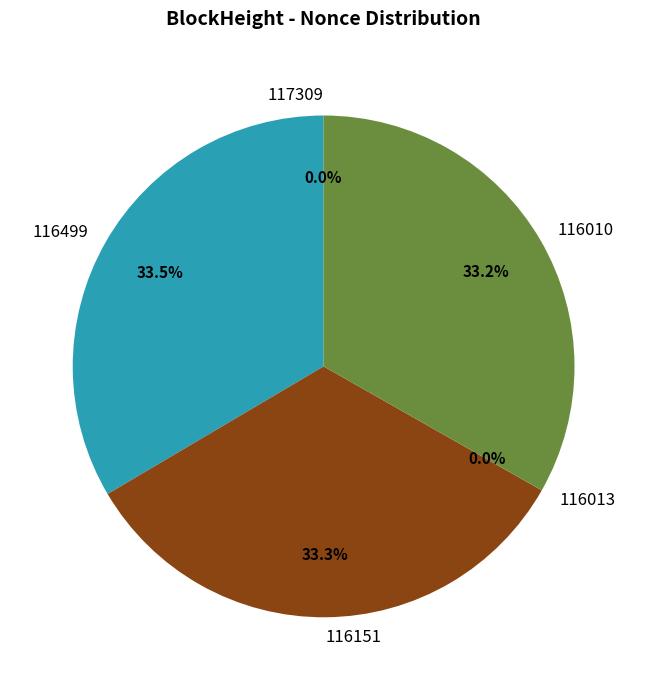

Is there a majority slice in this chart?

No